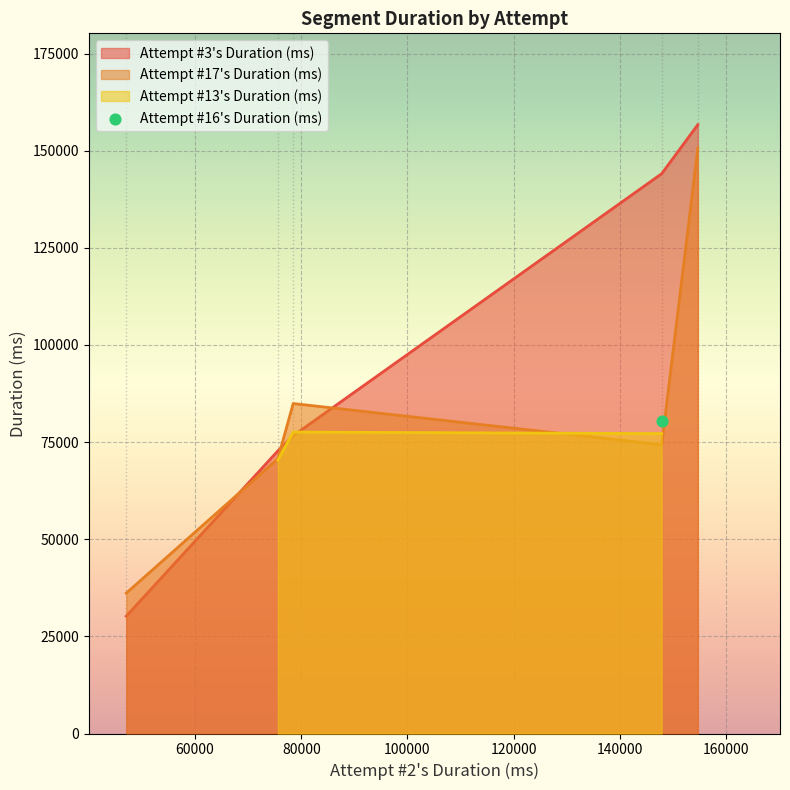

Which series ends up on top after the final intersection of Attempt #17's Duration (ms) and Attempt #3's Duration (ms)?

Attempt #3's Duration (ms)